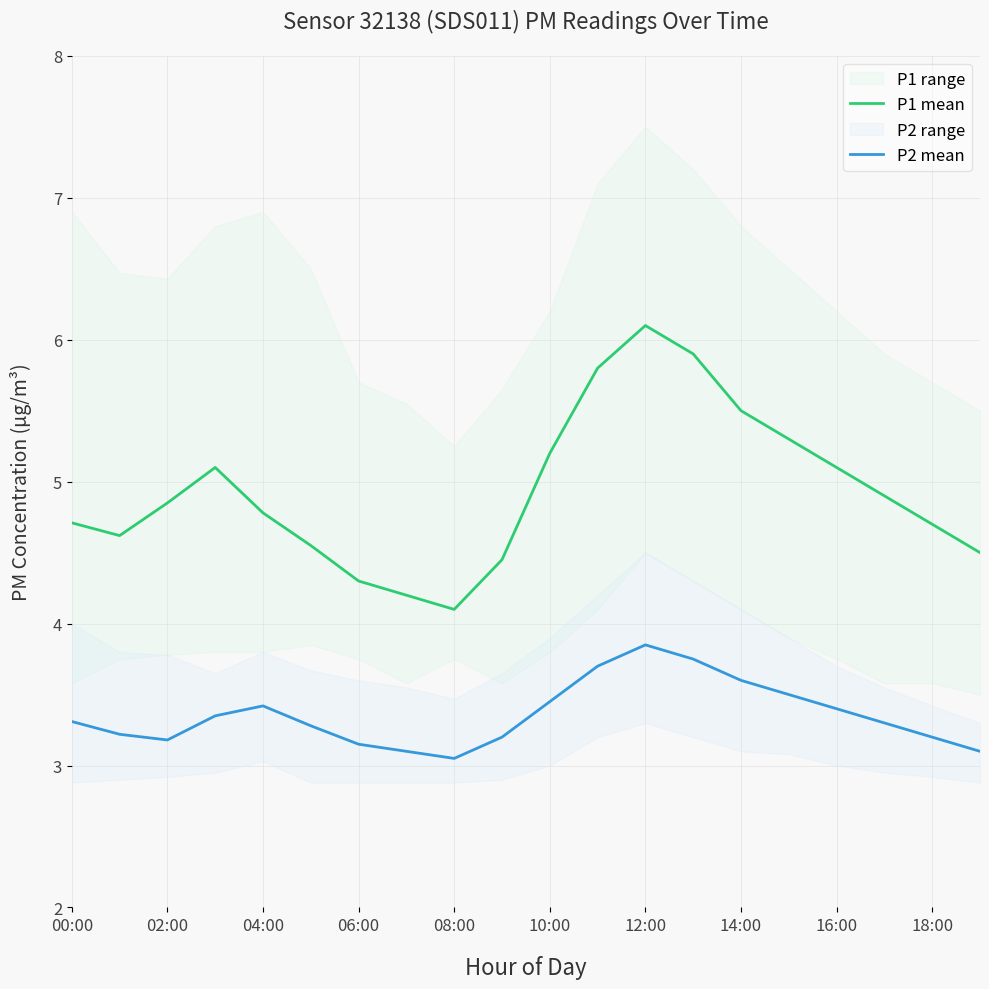

True or false: P1 mean and P2 mean cross at least once.

False